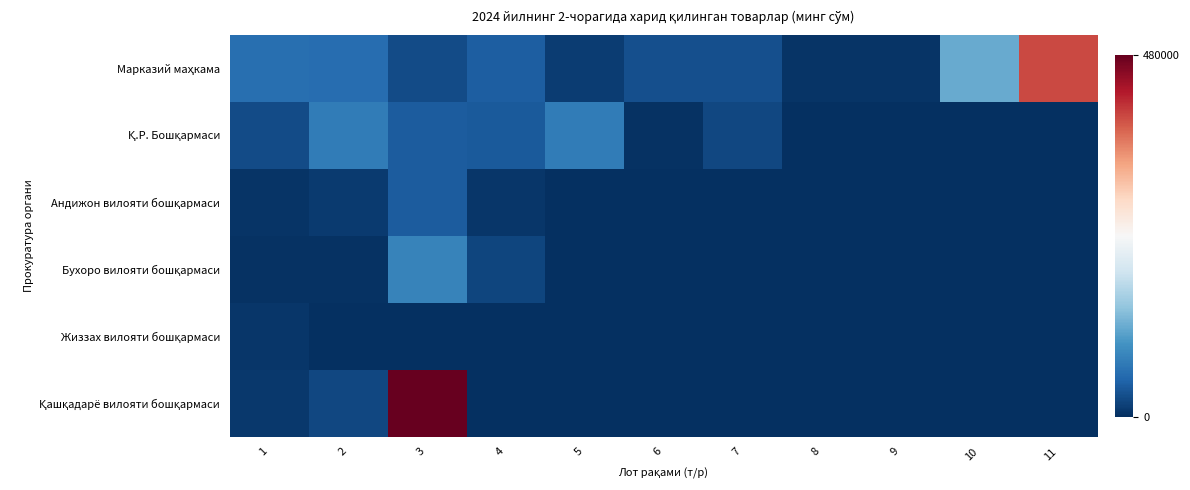

Which has a higher value, 3 or 6?

6